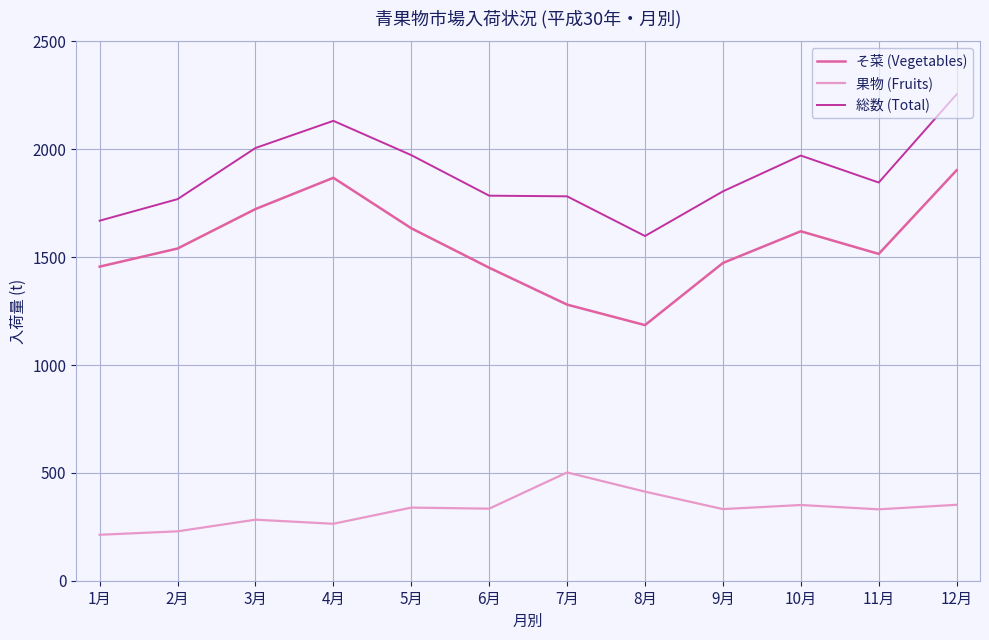

True or false: 果物 (Fruits) and 総数 (Total) cross at least once.

False